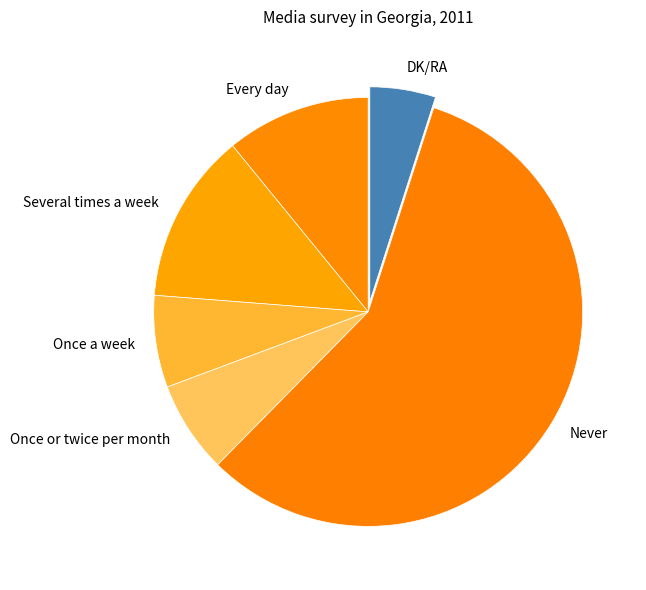

Which has a higher value, DK/RA or Every day?

Every day